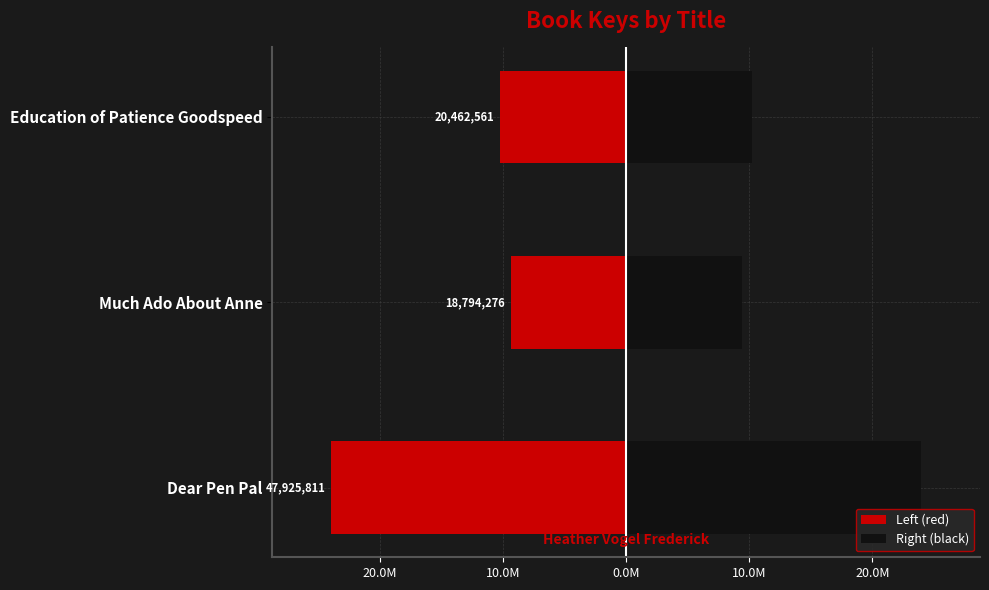

How many bars are there in total?

6